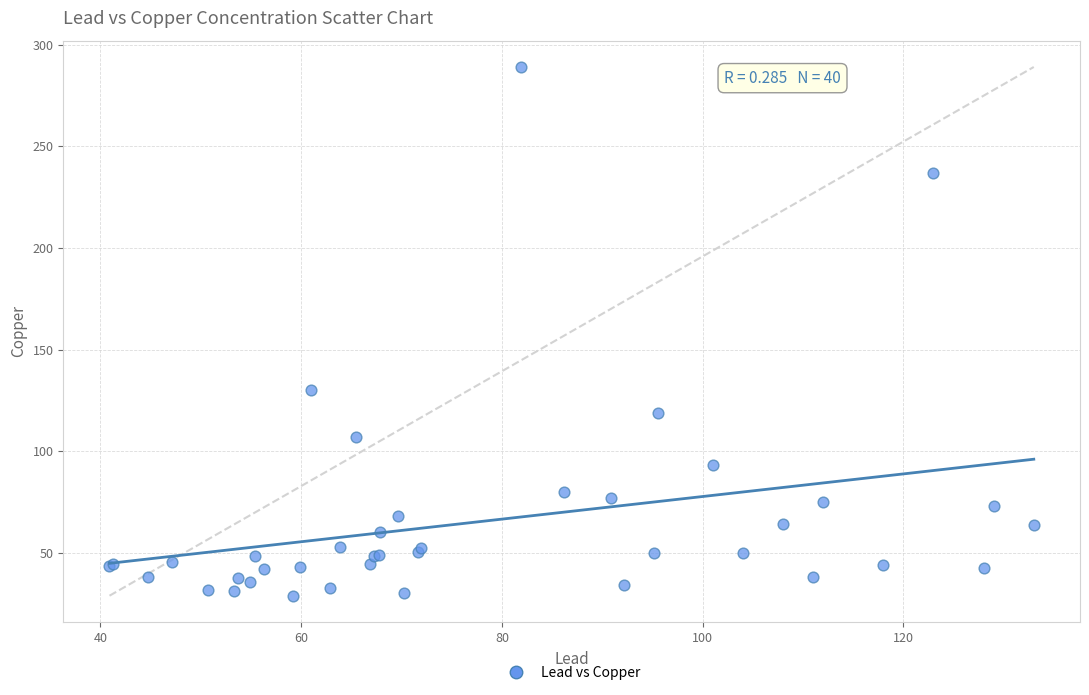

What Y value in the scatter plot is closest to 159?

130.0